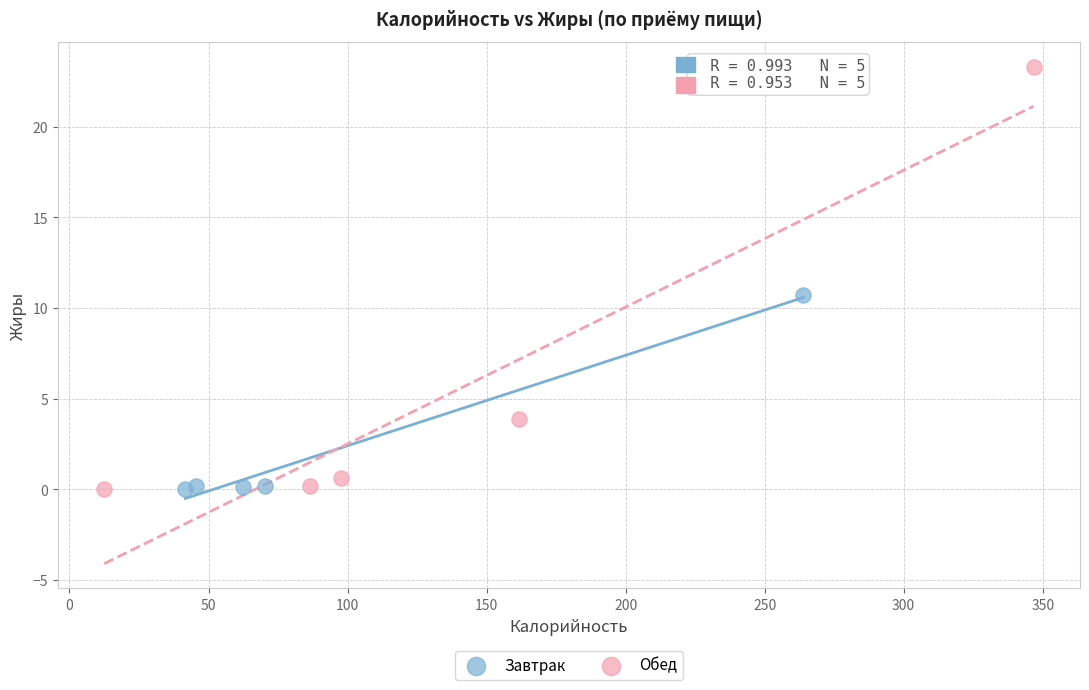

Which series reaches the maximum Y coordinate?

Обед